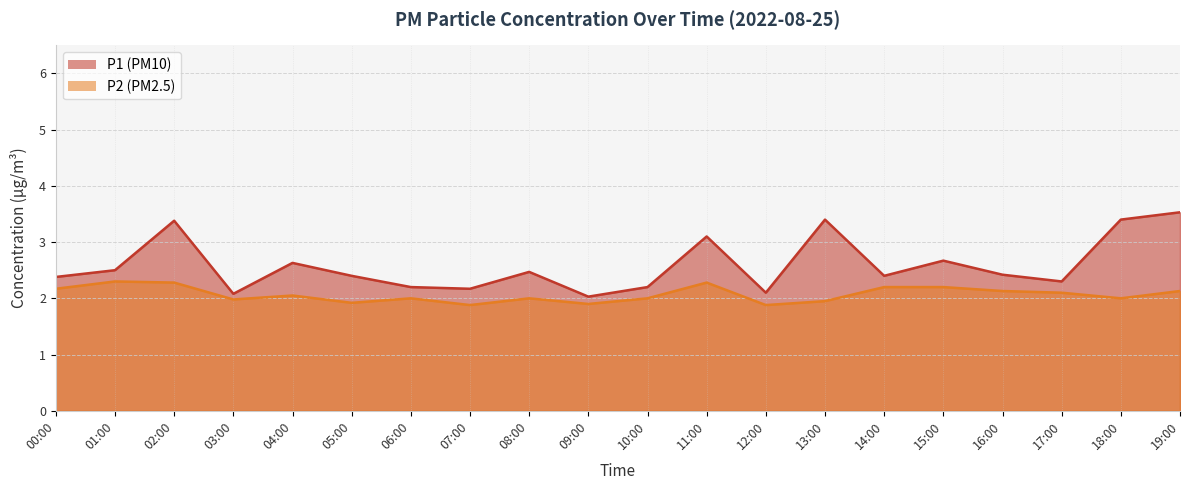

At 17:00, list the series in order from largest to smallest.

P1, P2